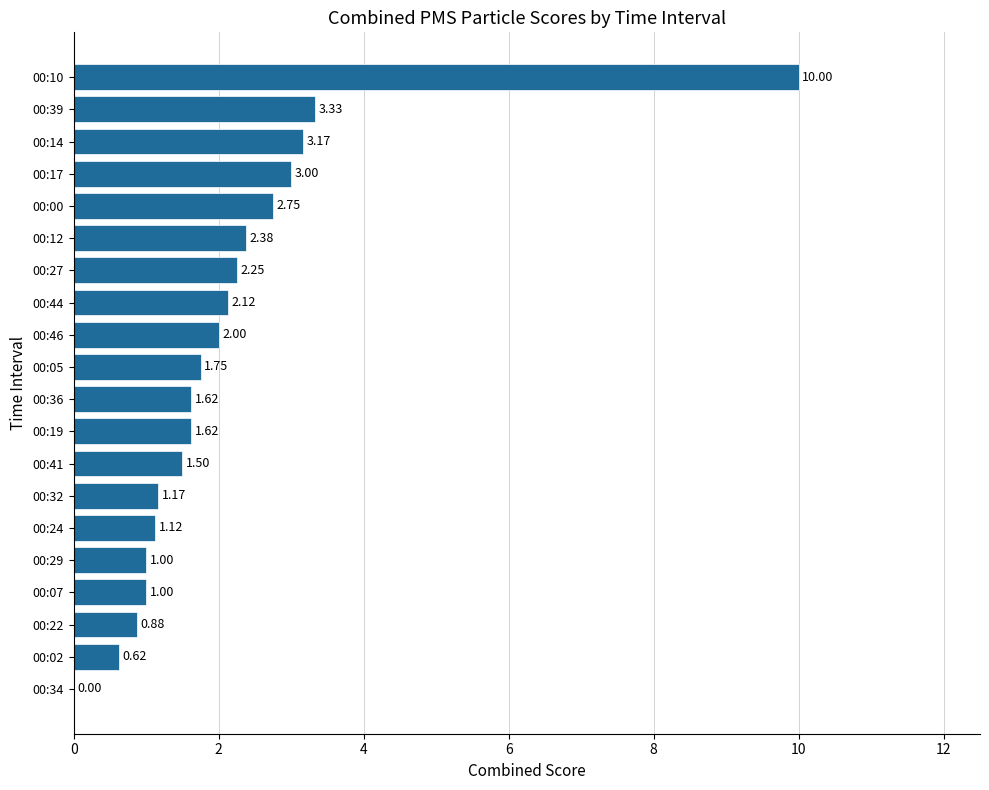

What is the sum of the values at 00:36 and 00:41?

3.1